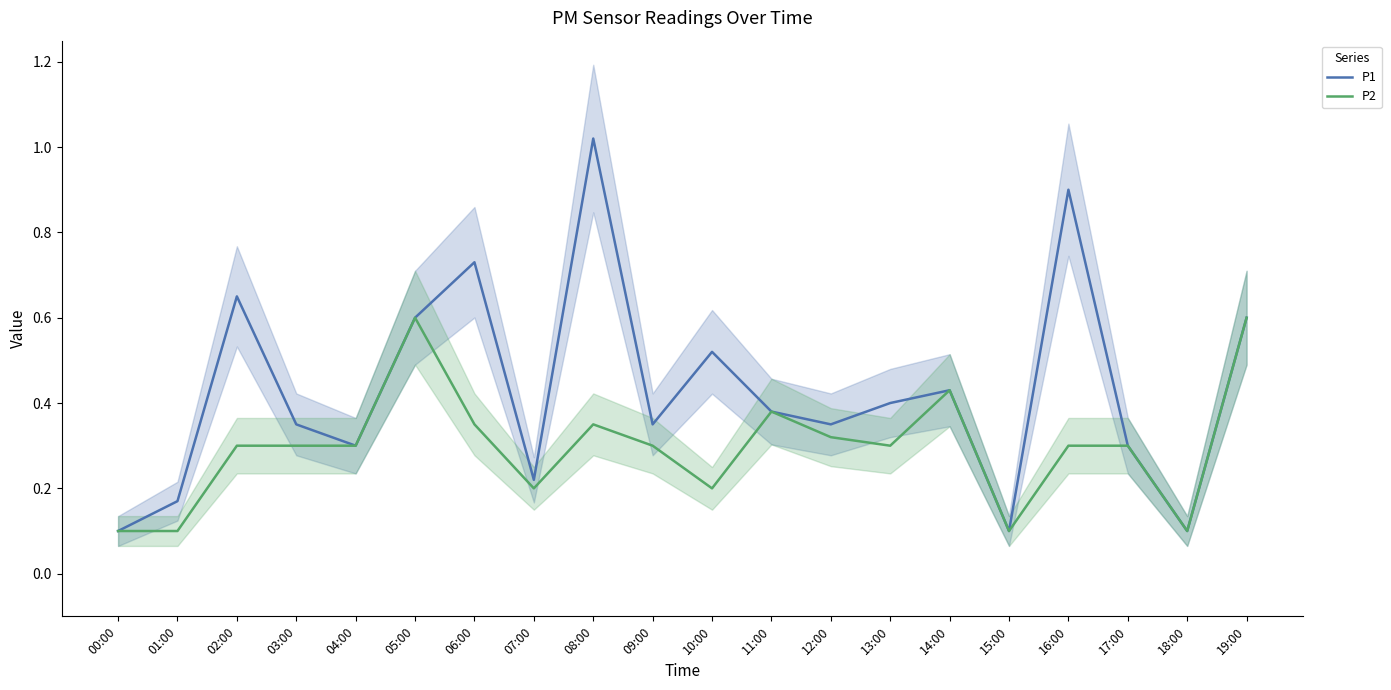

Is this an area chart (filled region under the line)?

No